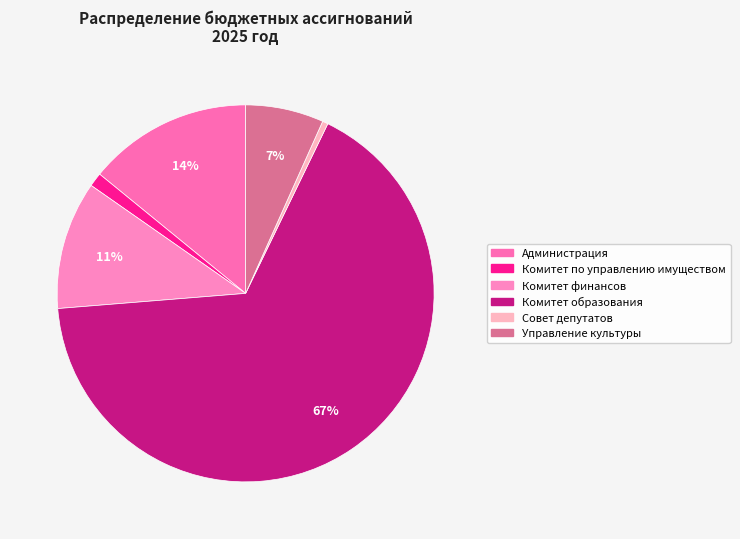

To the nearest percent, what is the average slice percentage?

17%